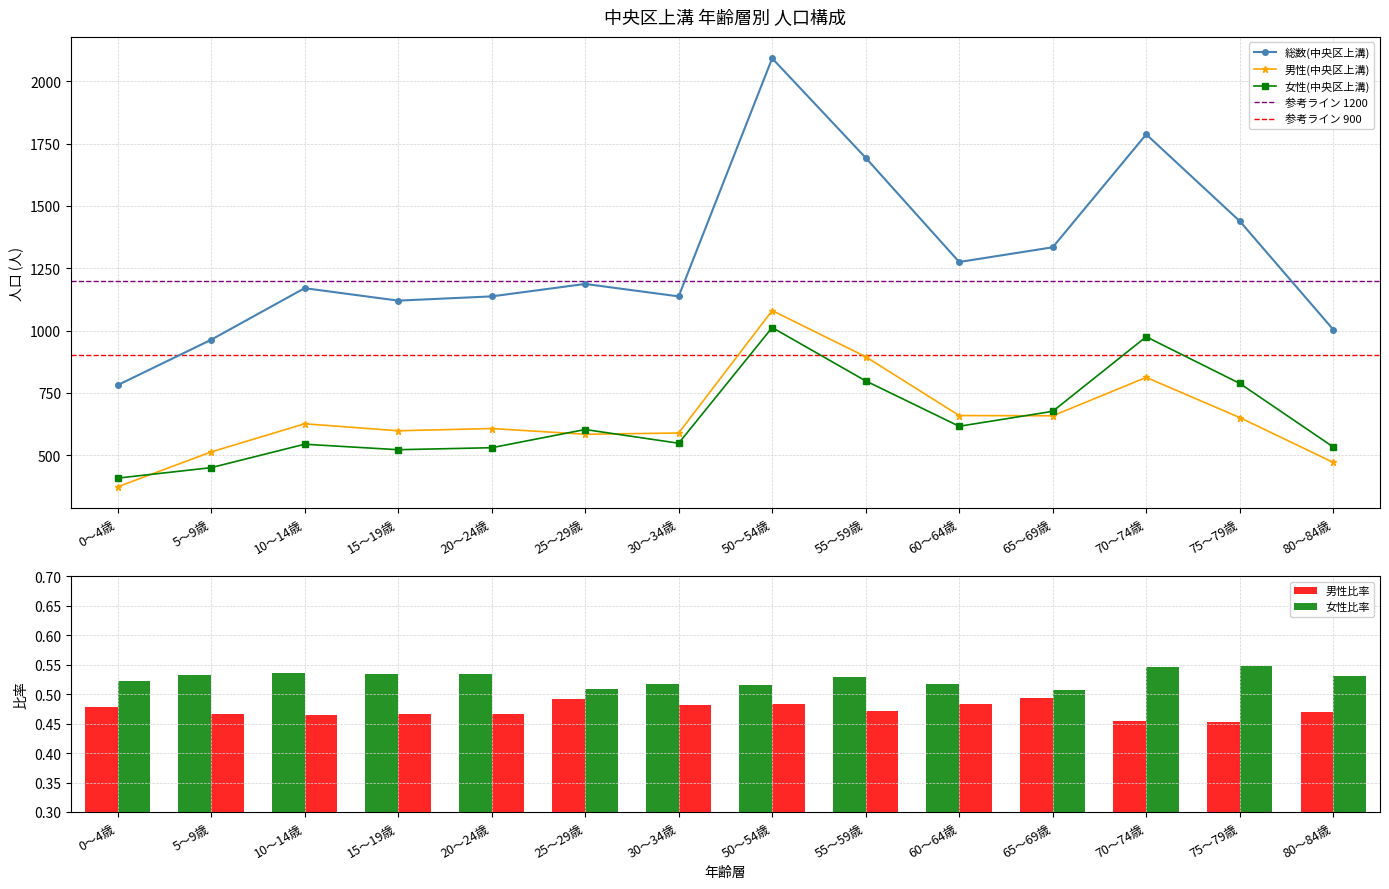

Rank the series at 60～64歳 from highest to lowest value.

総数(中央区上溝), 男性(中央区上溝), 女性(中央区上溝)